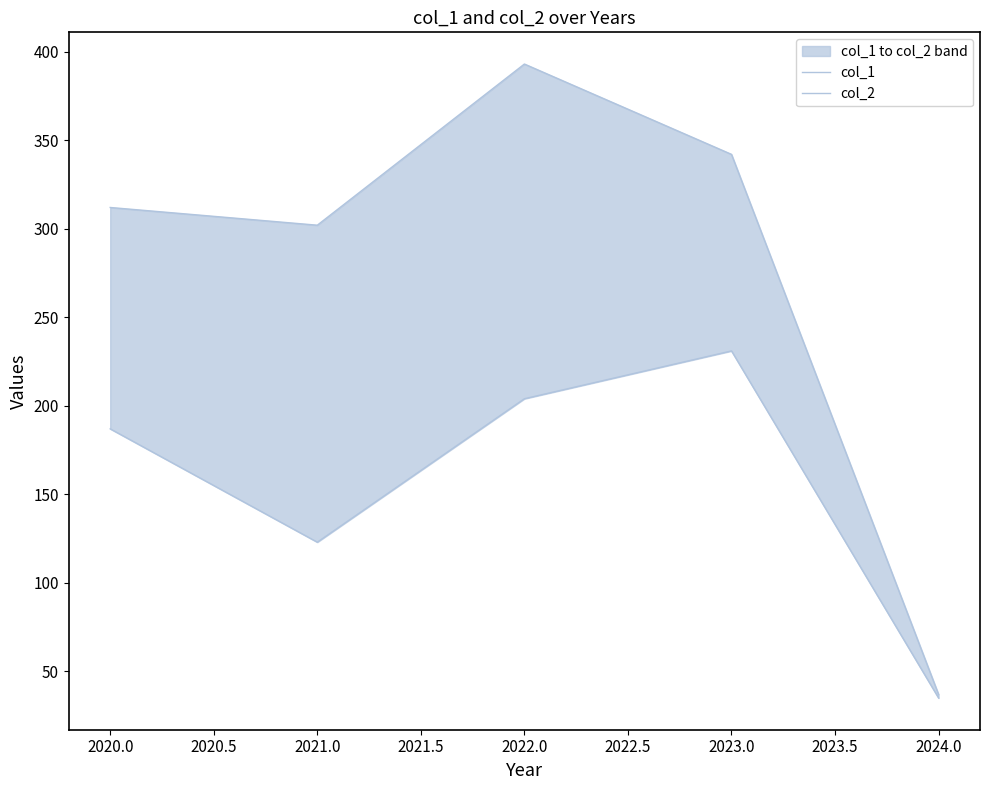

True or false: col_2 has a value of 387 at 2023.0.

False